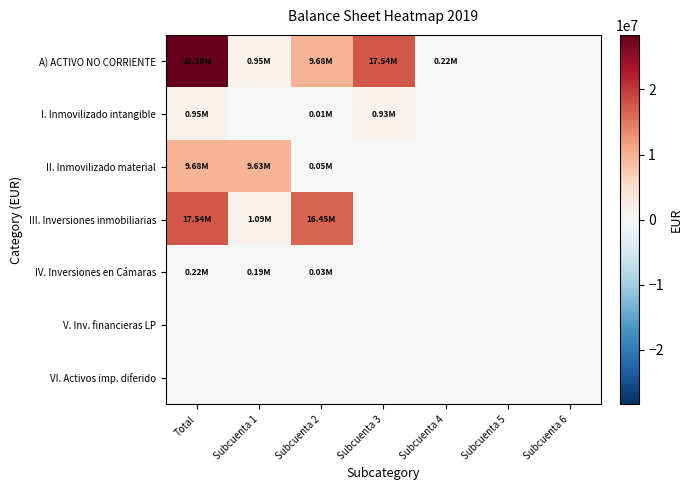

At how many categories does at least one series exceed 10913805?

3